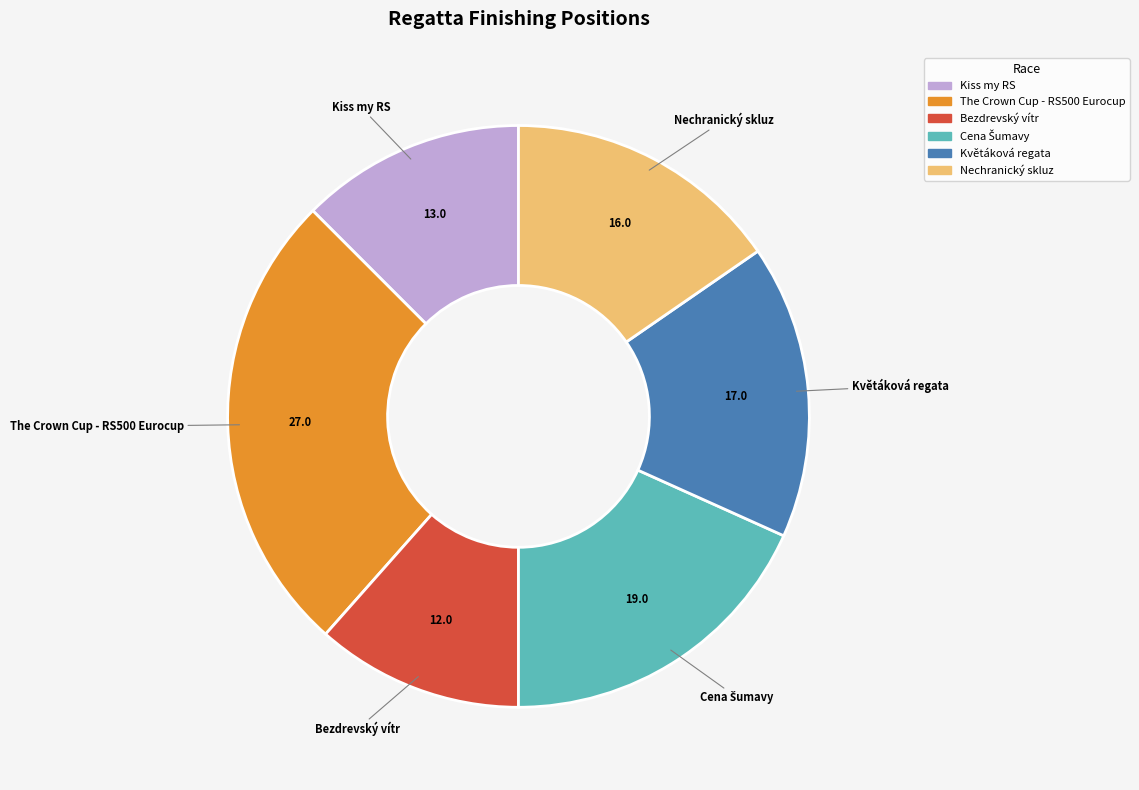

Approximately how many times larger is the value at Bezdrevský vítr compared to Květáková regata?

0.7